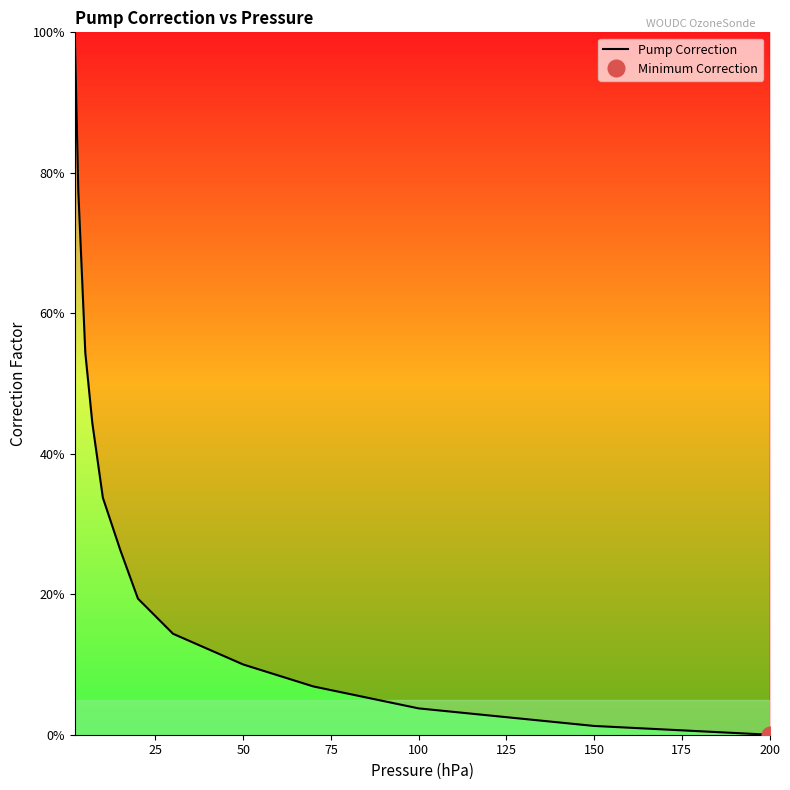

Is it true that the value at 150 is 12.3?

False